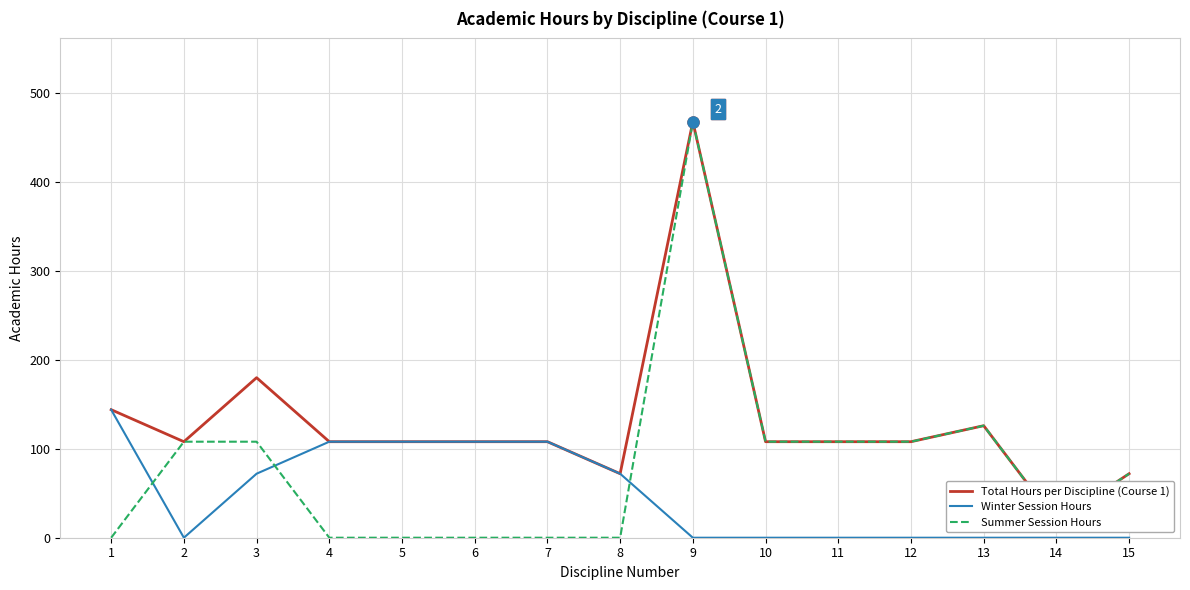

How many intersections are there between Summer Session Hours and Winter Session Hours?

3